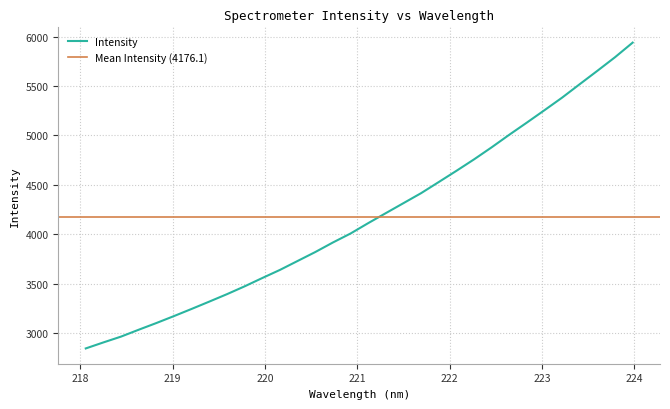

Rank the categories by value from lowest to highest.

218.0596, 218.2508, 218.442, 218.6332, 218.8244, 219.0156, 219.2067, 219.3979, 219.589, 219.7801, 219.9712, 220.1623, 220.3533, 220.5444, 220.7354, 220.9264, 221.1174, 221.3083, 221.4993, 221.6902, 221.8812, 222.0721, 222.263, 222.4538, 222.6447, 222.8355, 223.0264, 223.2172, 223.408, 223.5987, 223.7895, 223.9802